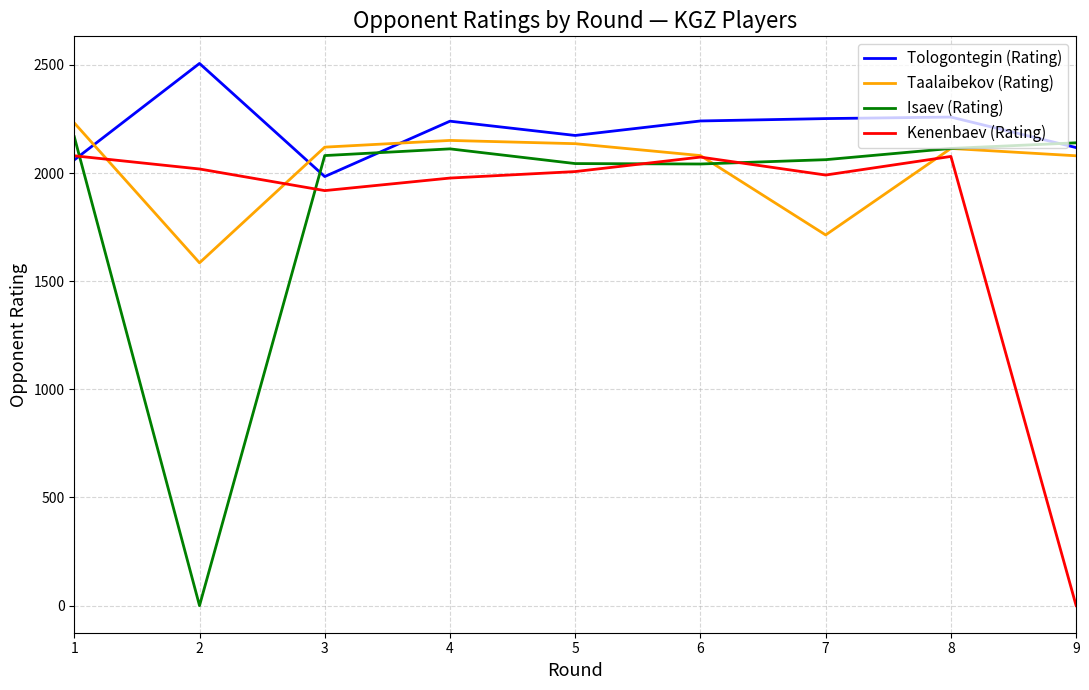

Which series has the widest spread of values?

Isaev (Rating)